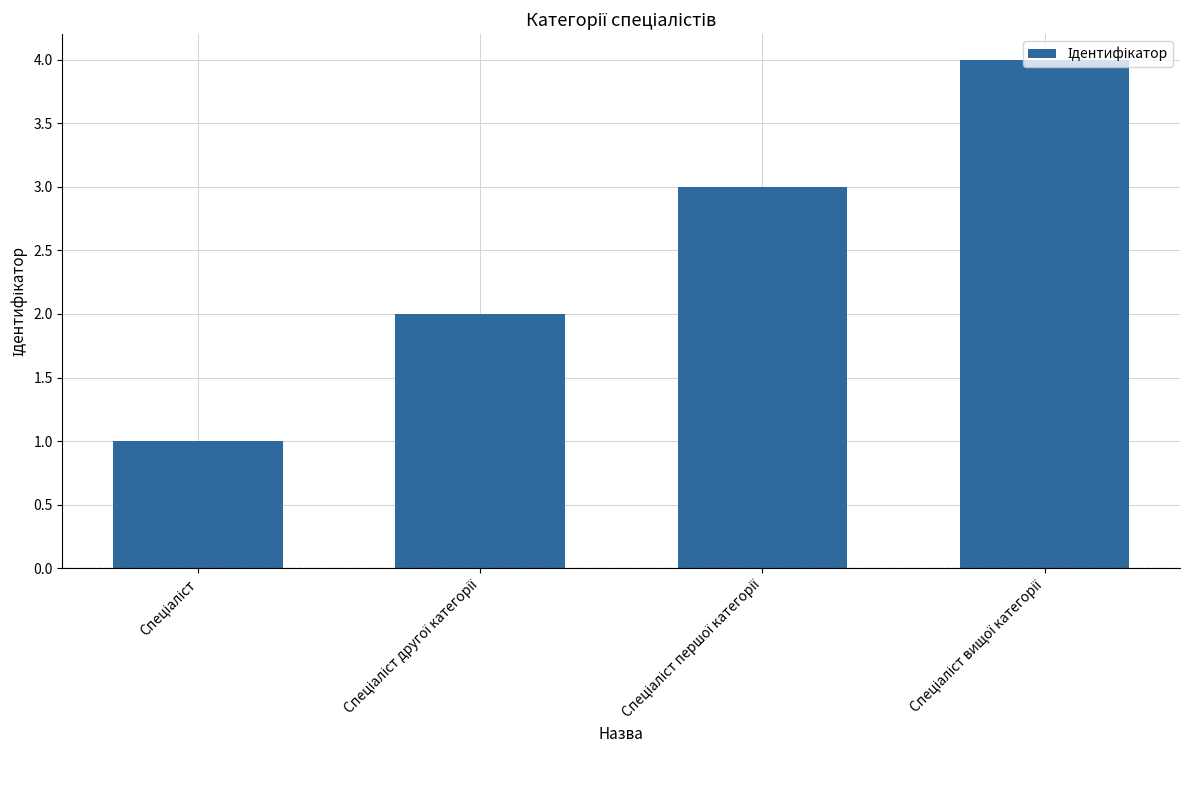

What is the sum of all values?

10